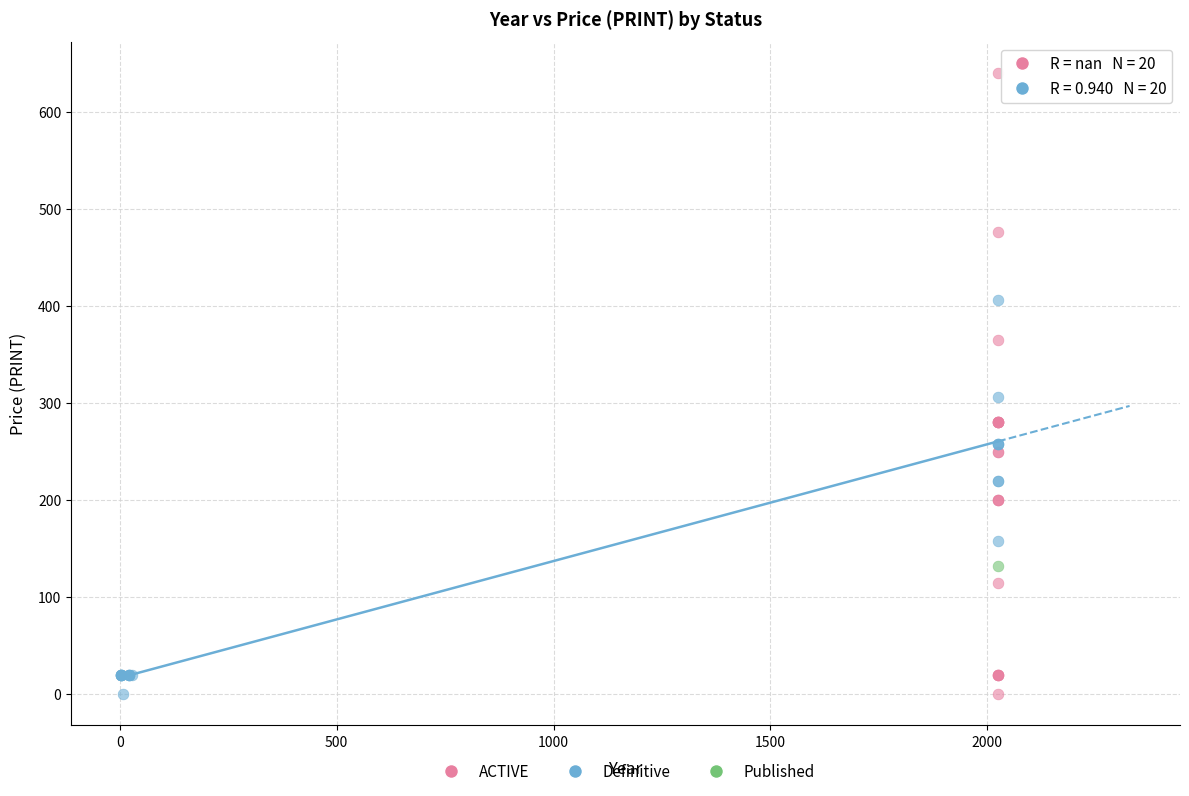

What are all the series names shown in the legend?

ACTIVE, Definitive, Published